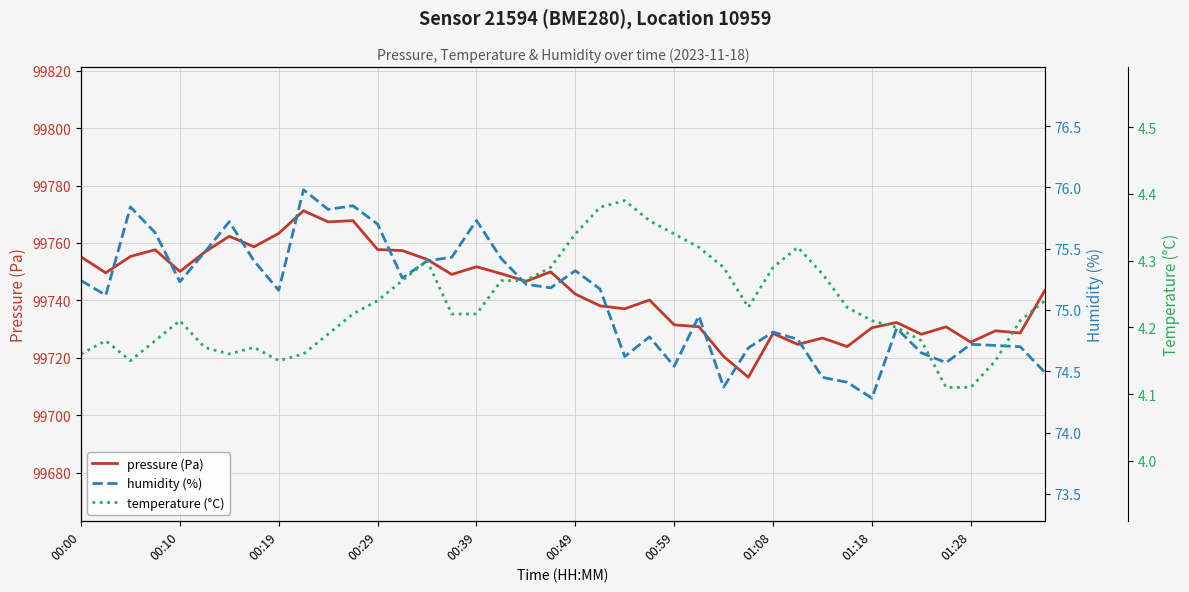

What is the smallest value displayed?

4.1